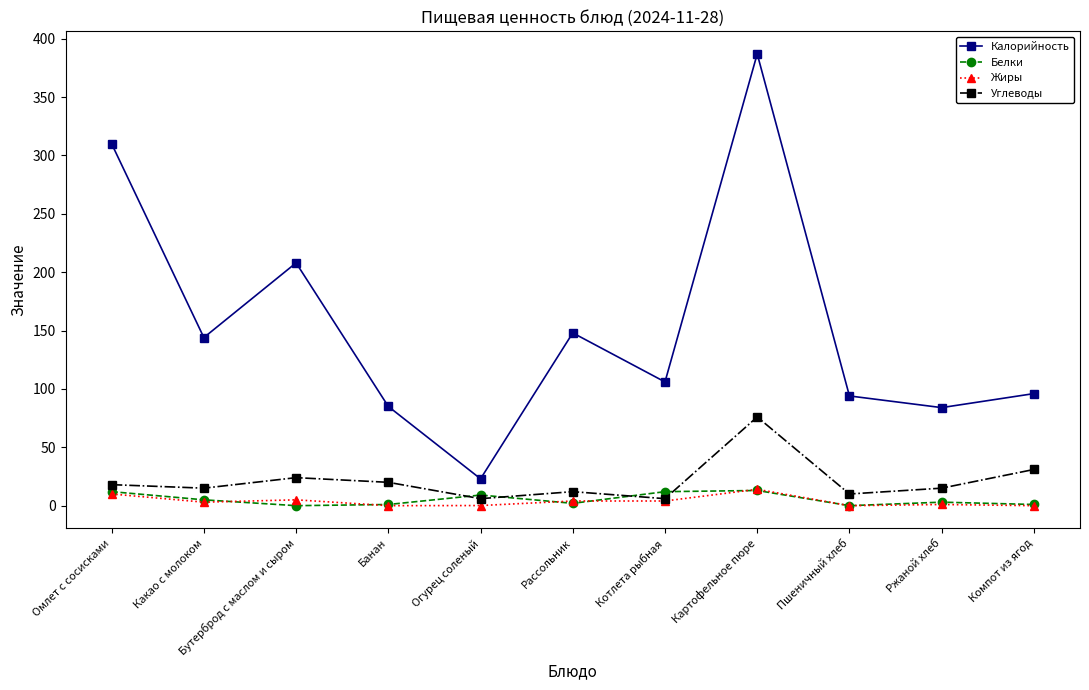

Does the chart have visible grid lines?

No